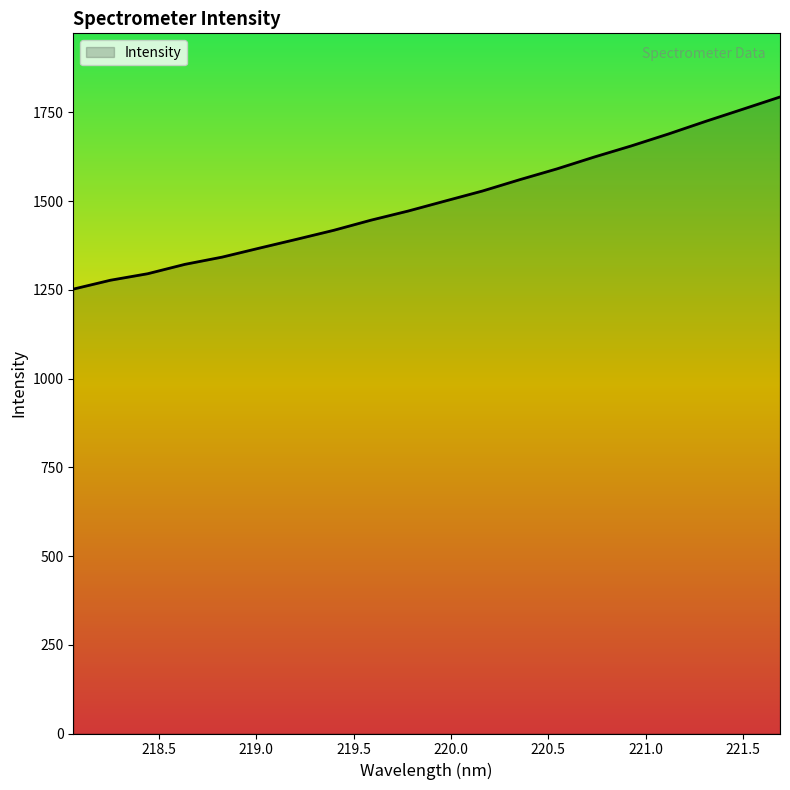

What is the smallest value displayed?

1252.0